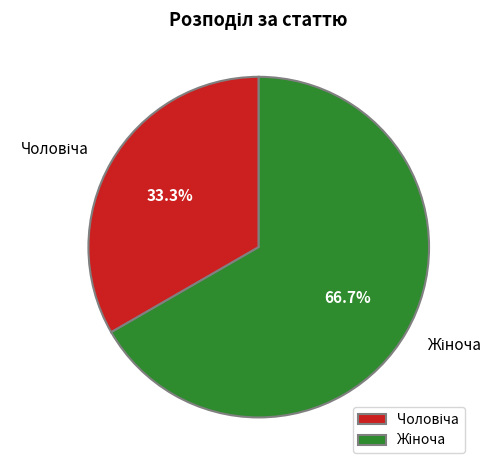

Is there a majority slice in this chart?

Yes